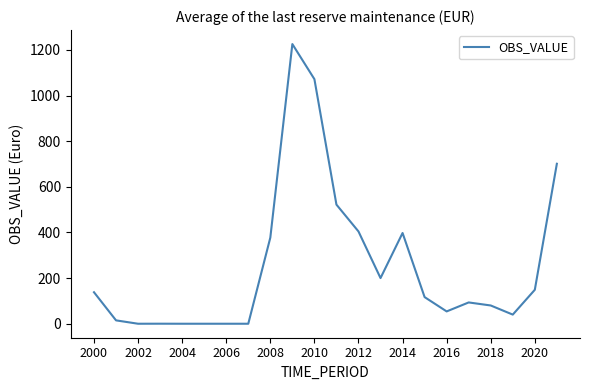

What is the greatest value displayed?

1225.4